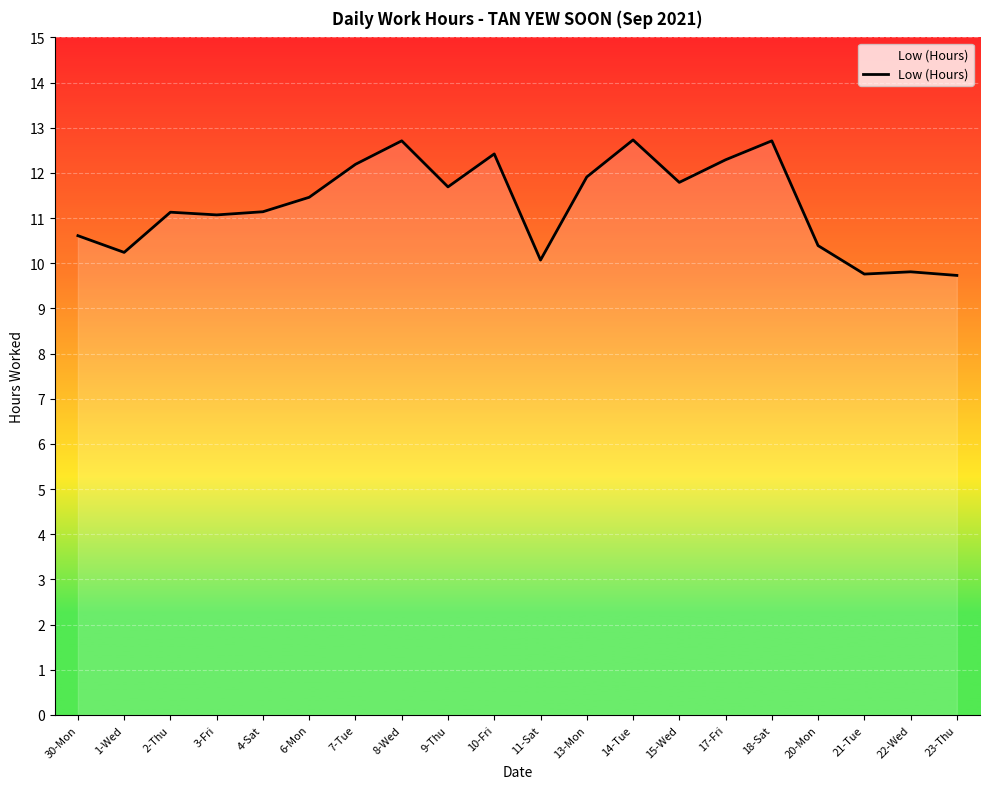

At which category does the data reach its first local valley?

1-Wed